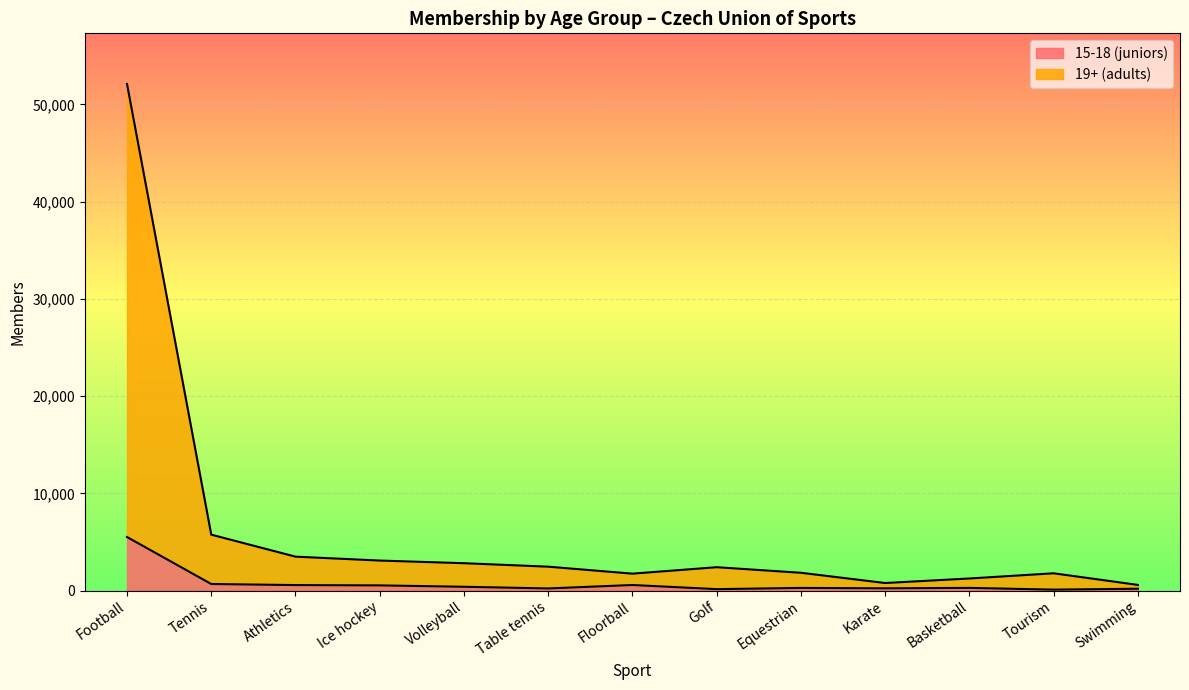

Reading left to right, transcribe all the data shown in this chart.

15-18 (juniors): 5504	670	559	527	385	213	567	141	266	226	270	91	184
19+ (adults): 52110	5747	3482	3082	2808	2451	1734	2397	1824	771	1237	1771	576